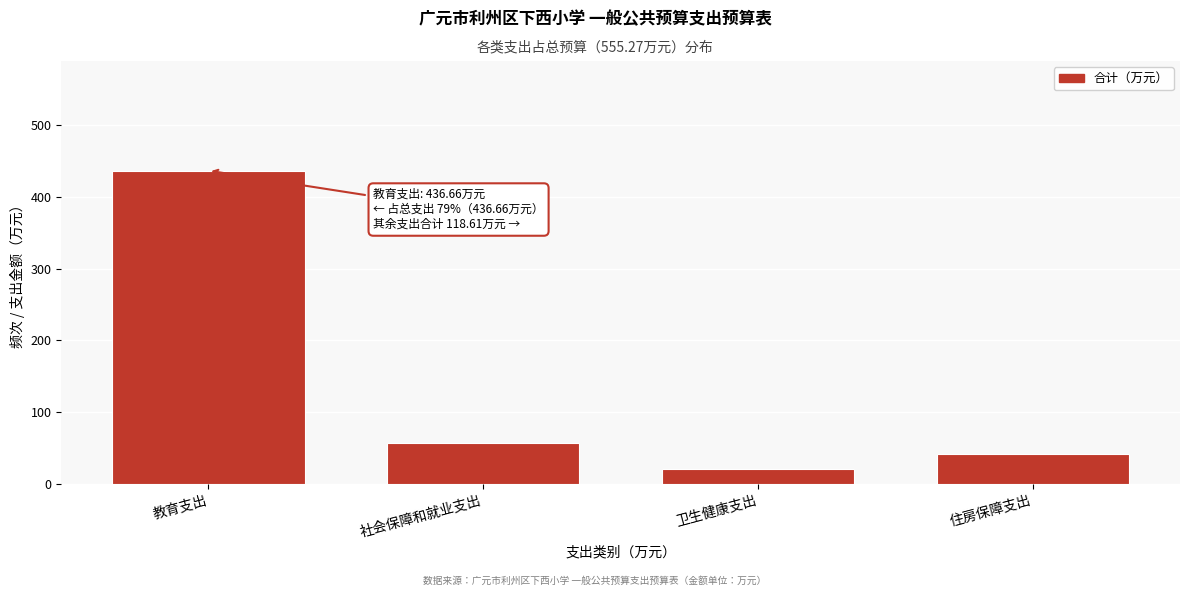

Reading left to right, what are all the values shown in this chart?

436.7	57.0	20.5	41.1